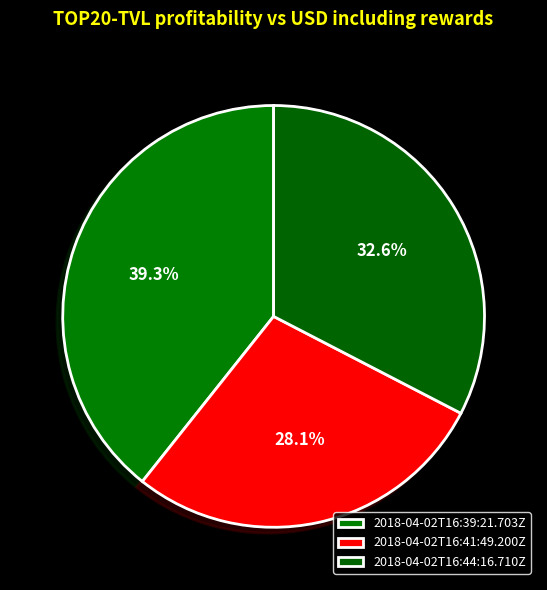

How many segments does this pie chart have?

3